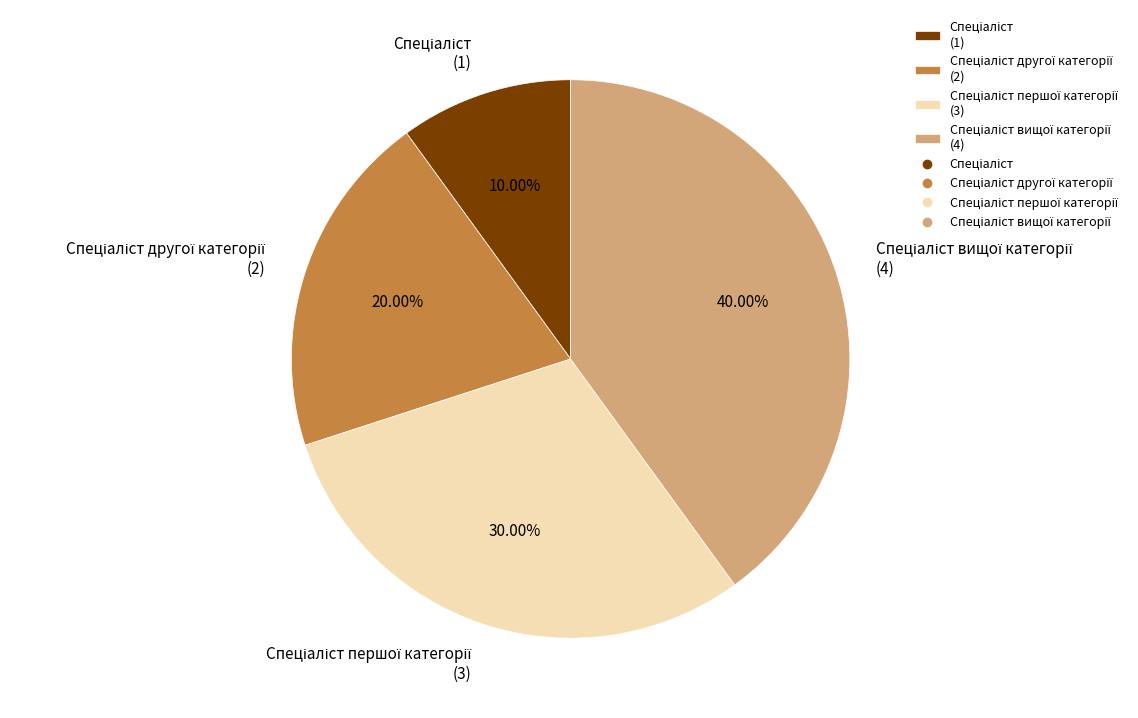

Does any single category account for the majority?

No